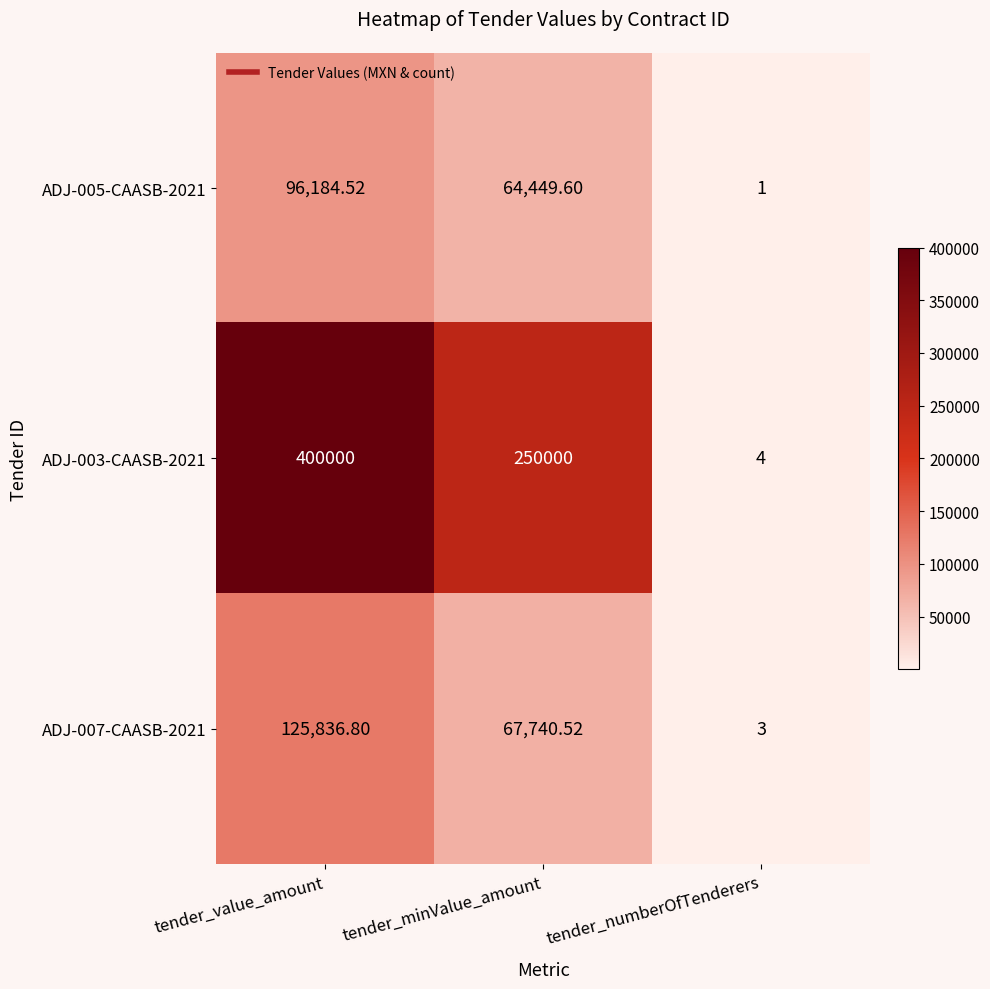

At which label does ADJ-003-CAASB-2021 first exceed 250000?

tender_value_amount